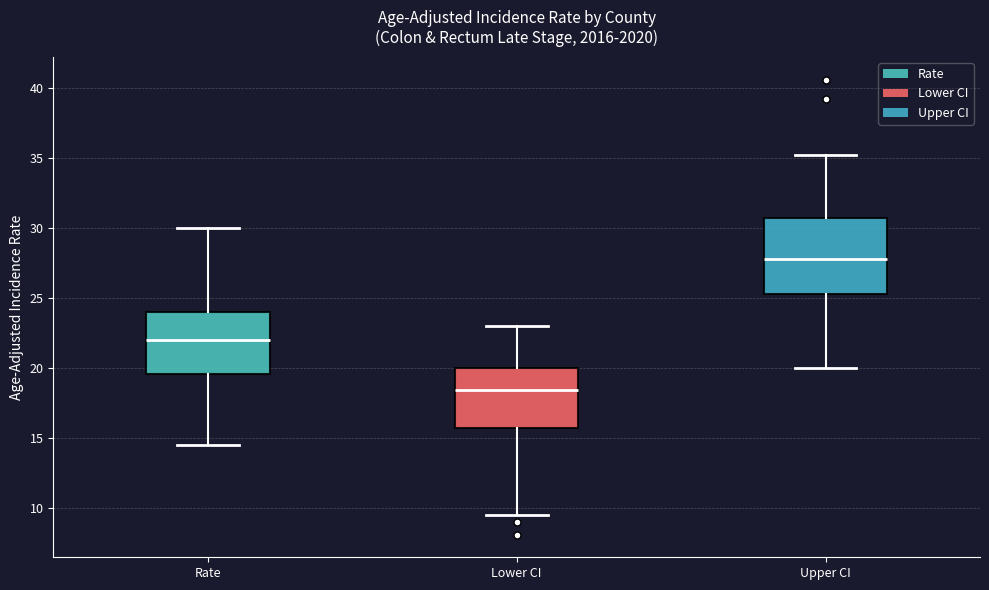

Reading left to right, read every box against the y-axis: the position of its median line, the range the box covers, and the ends of its whiskers. The values are not printed on the chart, so give them approximately, as read against the axis.

Rate: median 22.0, box 19.5 to 24.0, whiskers 14.5 to 30.0
Lower CI: median 18.5, box 15.5 to 20.0, whiskers 9.5 to 23.0
Upper CI: median 28.0, box 25.5 to 30.5, whiskers 20.0 to 35.0